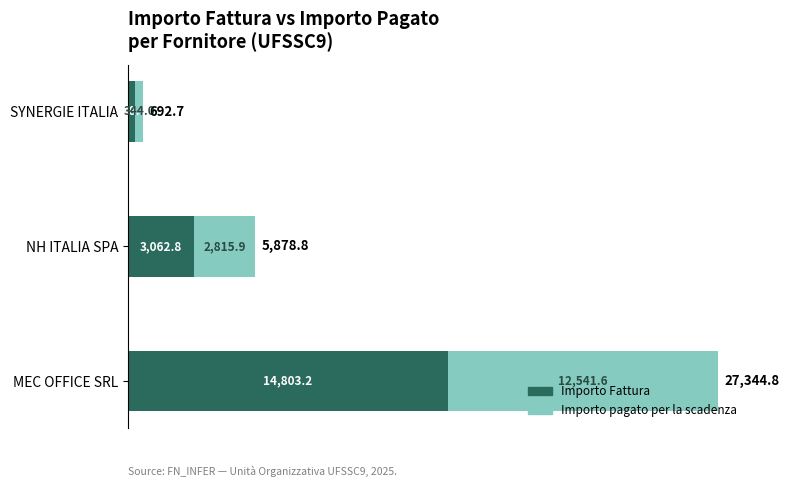

The Importo Fattura series shows 3062.8 at NH ITALIA SPA. True or false?

True